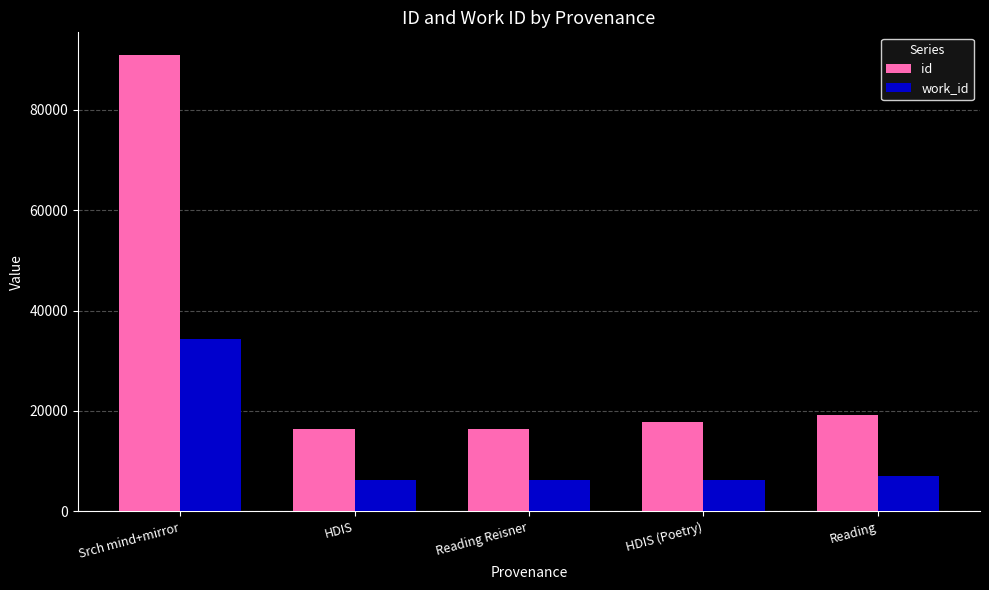

What position from the left is Srch mind+mirror?

1